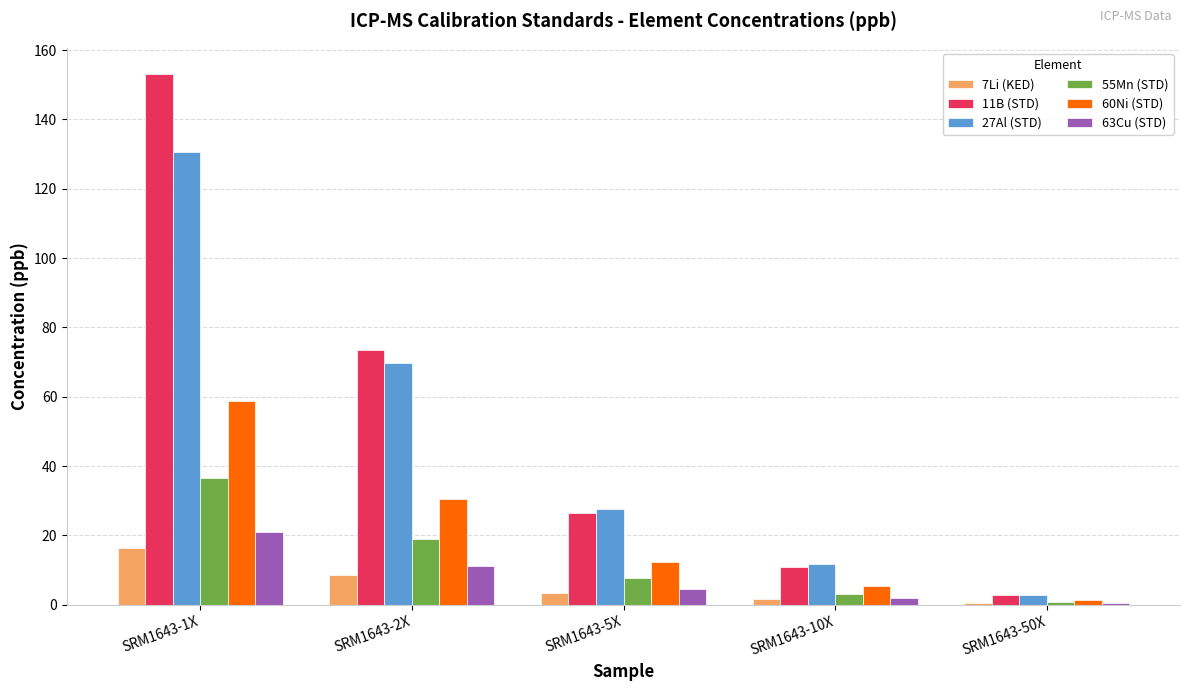

Where is 7Li (KED) nearest to the value 8?

SRM1643-2X